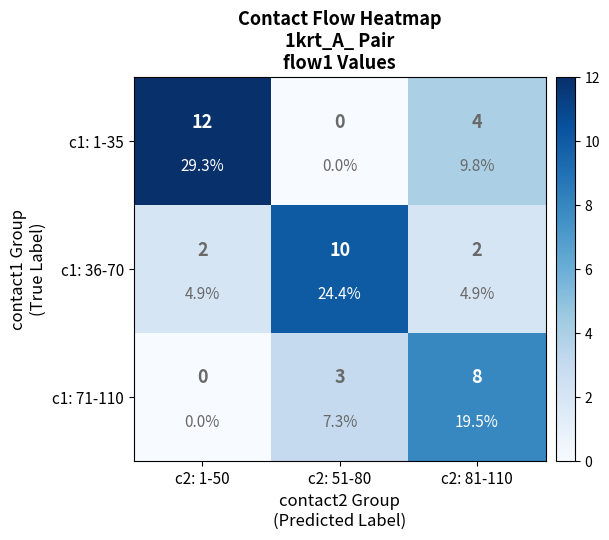

Rank the categories by c1: 71-110 value from highest to lowest.

c2: 81-110, c2: 51-80, c2: 1-50